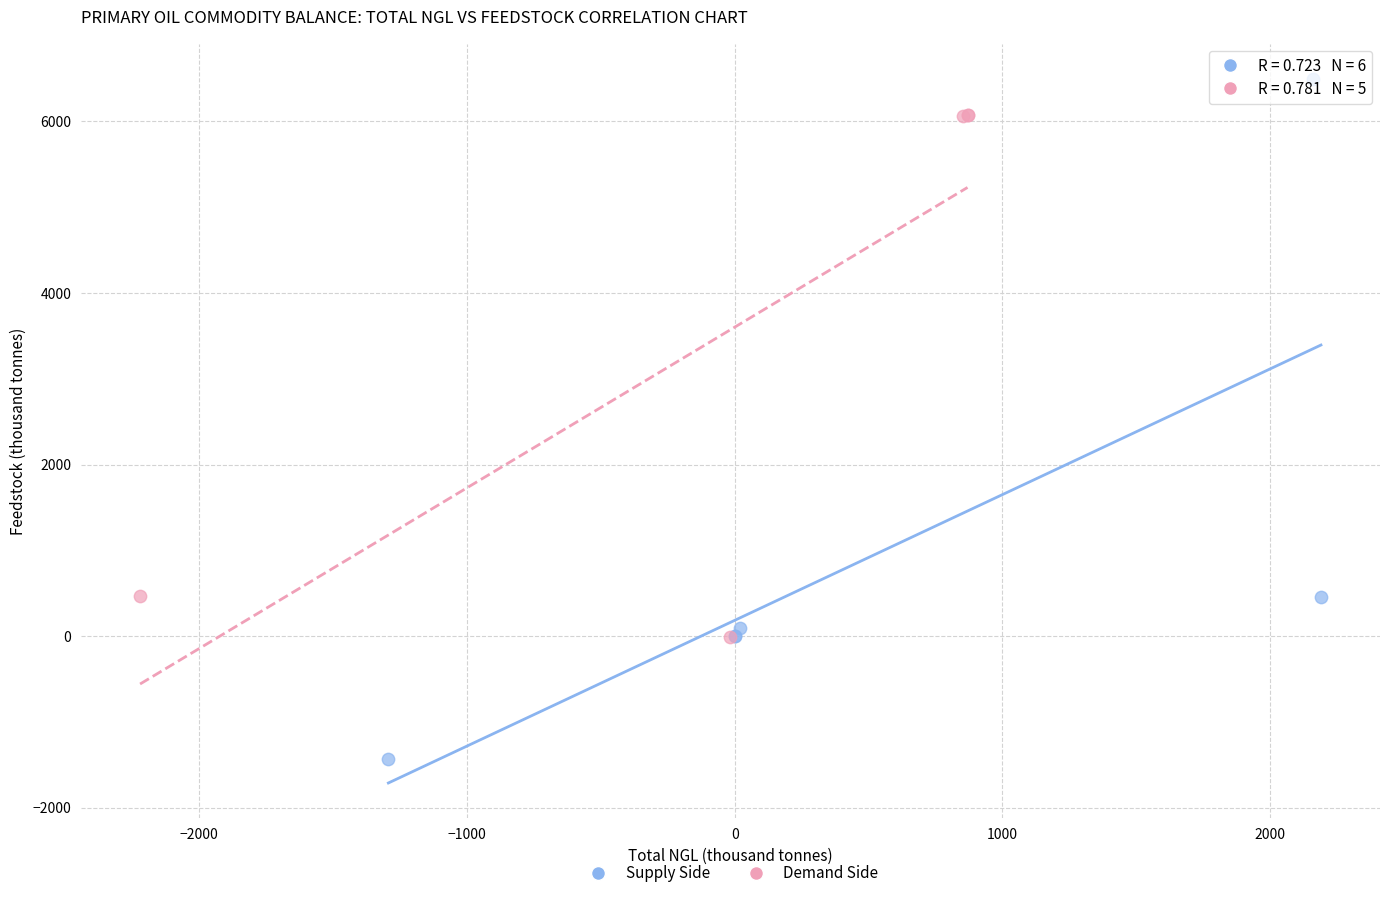

Which series reaches the maximum Y coordinate?

Supply Side